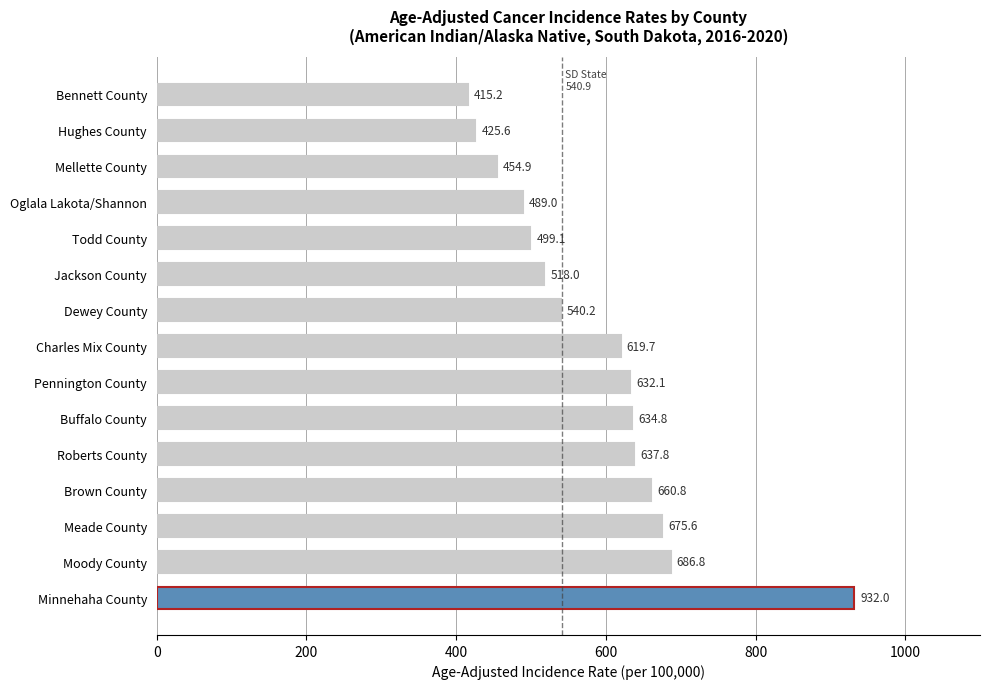

What is the greatest value displayed?

932.0